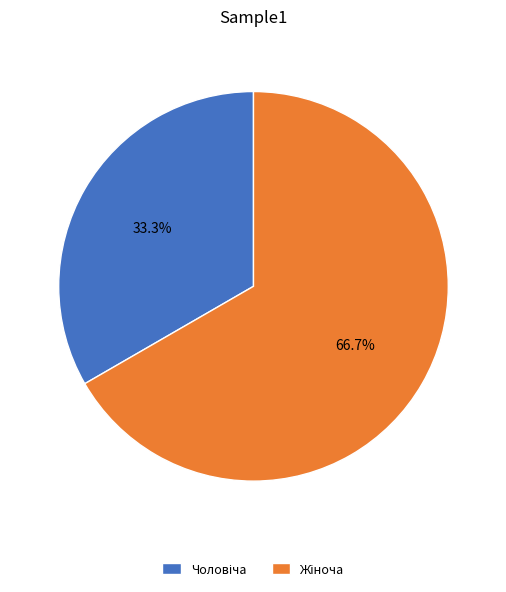

Does any single category account for the majority?

Yes